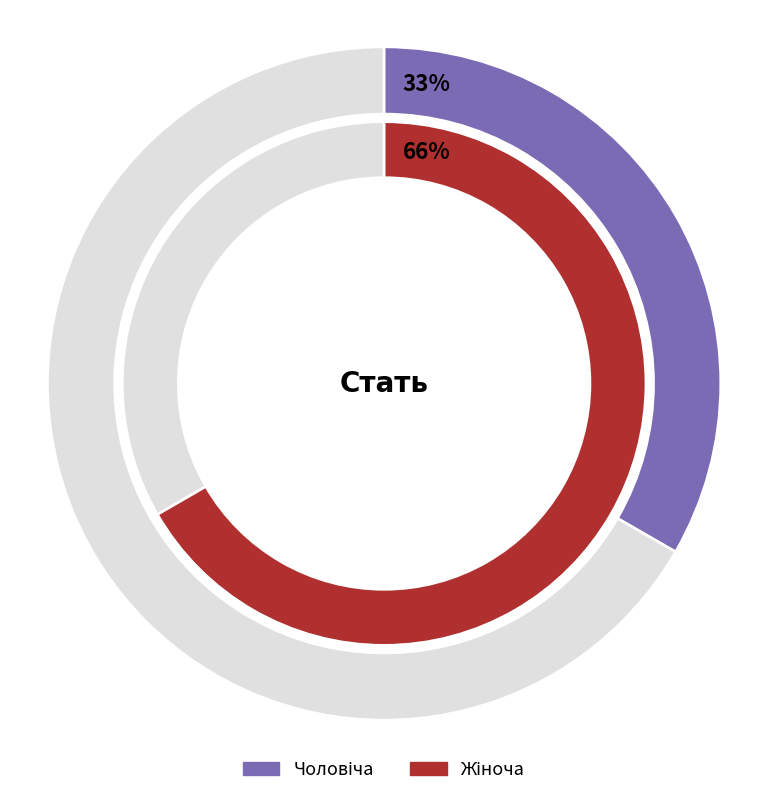

Combined, do Жіноча and Чоловіча account for over 50%?

Yes